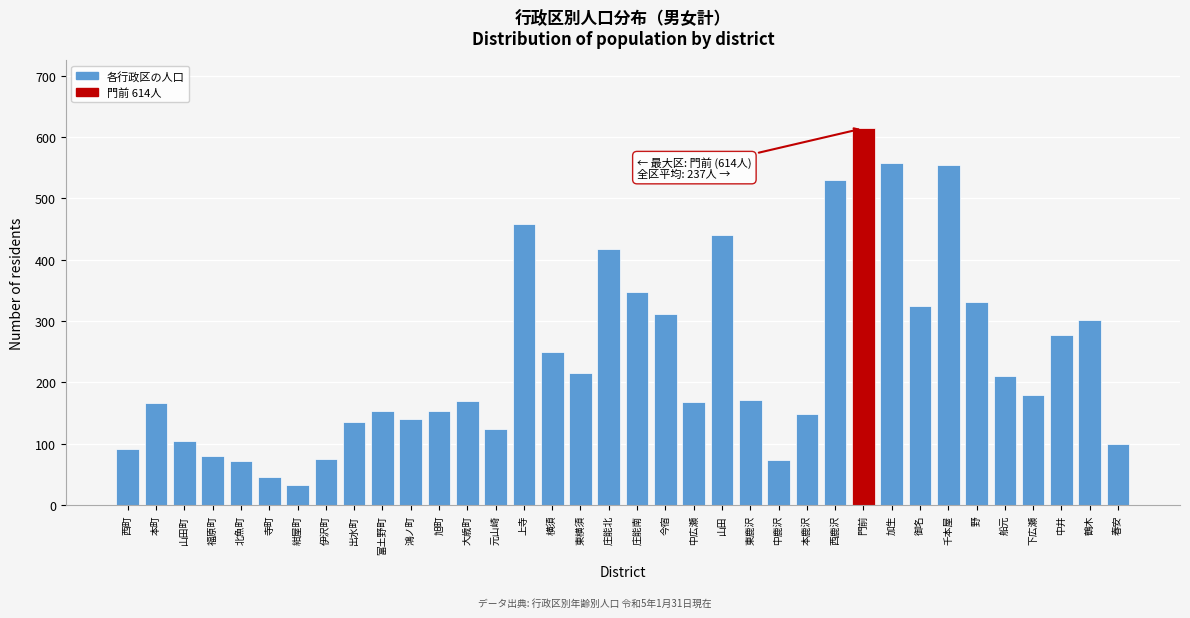

What is the label of the 11th bar from the right?

西鹿沢